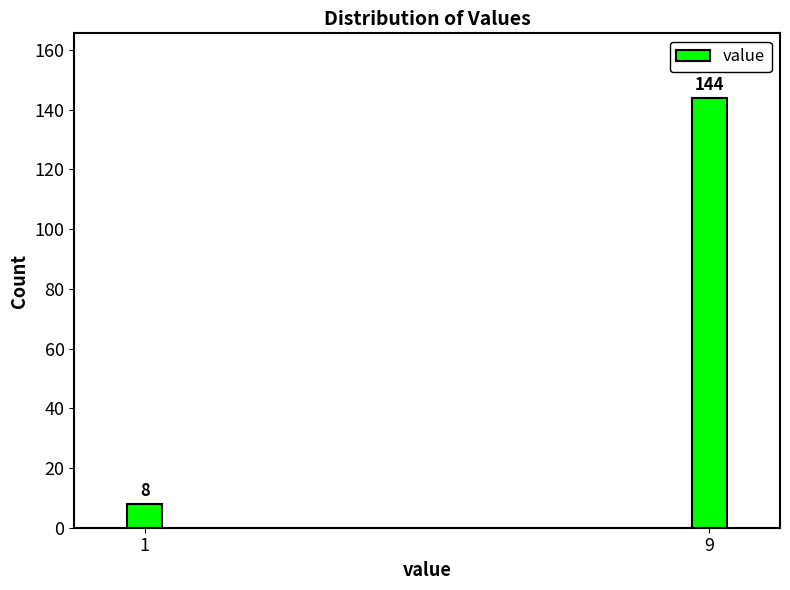

Reading left to right, what are all the values shown in this chart?

1=8	9=144